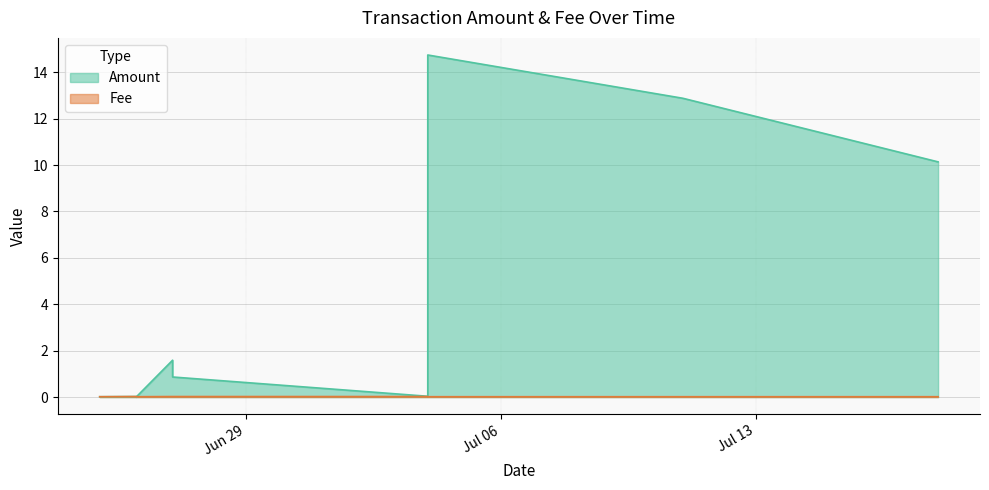

Which series has the widest spread of values?

Amount